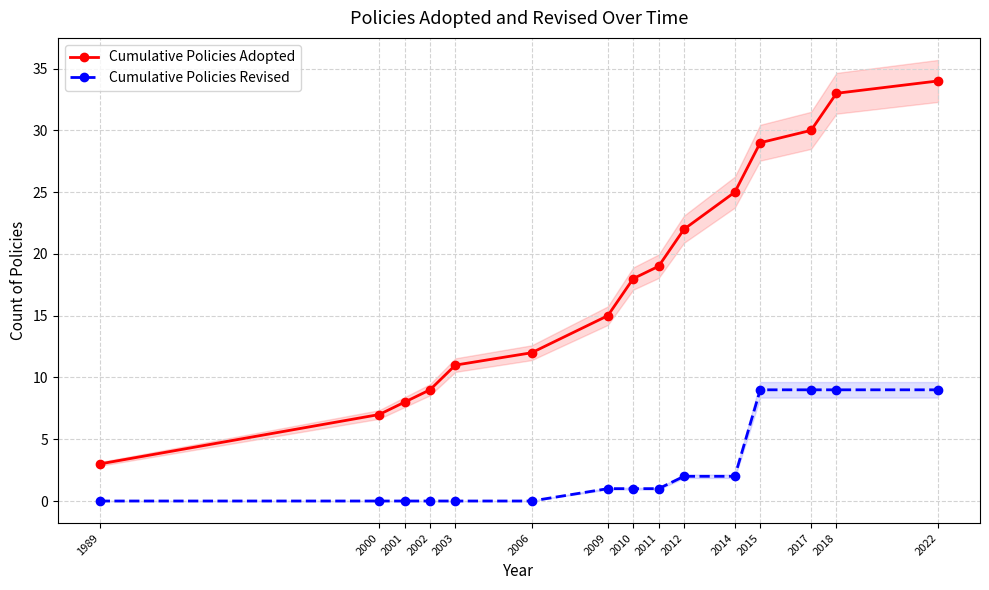

Reading left to right, what are all the values shown in this chart?

Cumulative Policies Adopted: 1989=3	2000=7	2001=8	2002=9	2003=11	2006=12	2009=15	2010=18	2011=19	2012=22	2014=25	2015=29	2017=30	2018=33	2022=34
Cumulative Policies Revised: 1989=0	2000=0	2001=0	2002=0	2003=0	2006=0	2009=1	2010=1	2011=1	2012=2	2014=2	2015=9	2017=9	2018=9	2022=9